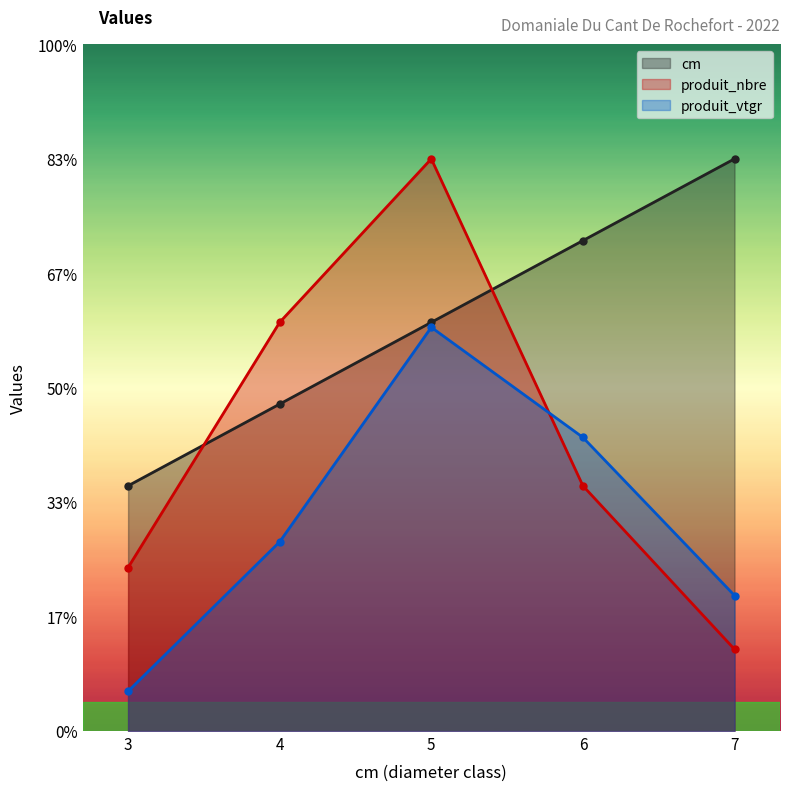

In produit_vtgr, how many points are higher than both neighbors (excluding endpoints)?

1